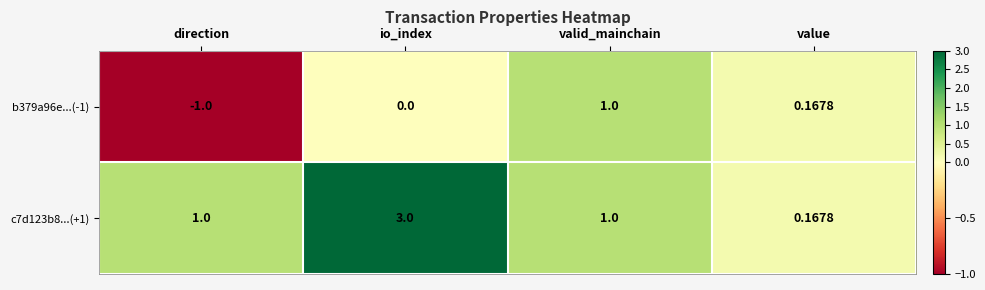

At which category does the chart reach its minimum across all series?

direction